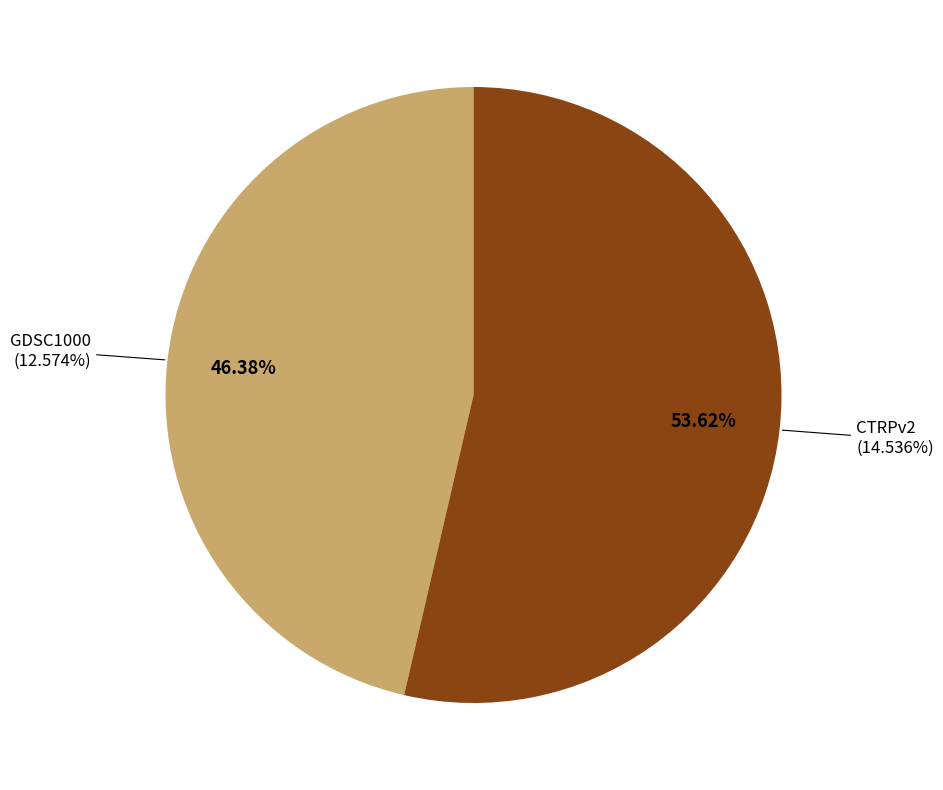

How many slices are in this pie chart?

2